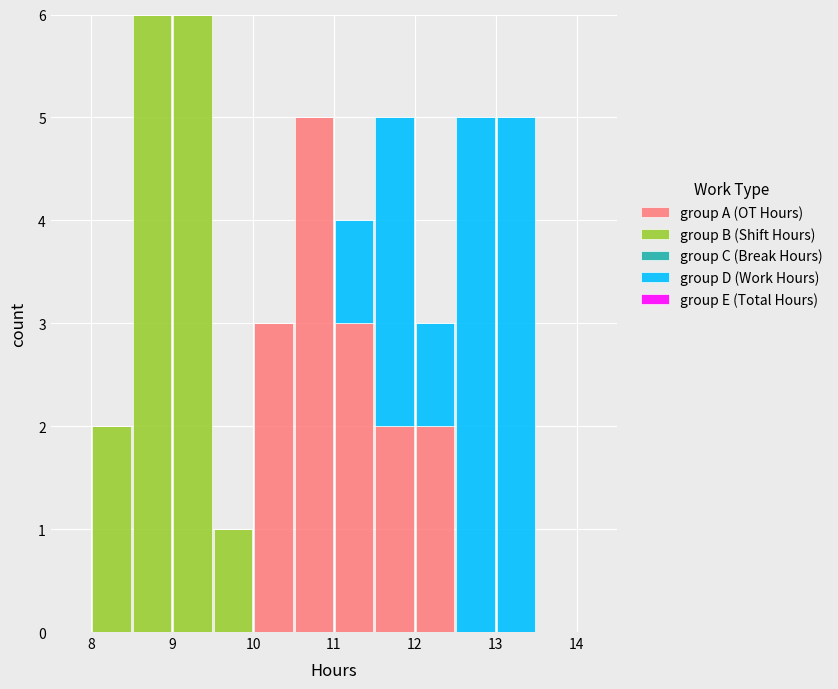

Reading left to right, transcribe this chart: for each stacked bar, give the range it covers on the x-axis and its total height. The values are not printed on the chart, so give them approximately, as read against the axis.

8.0 to 8.5: 2
8.5 to 9.0: 6
9.0 to 9.5: 6
9.5 to 10.0: 1
10.0 to 10.5: 3
10.5 to 11.0: 5
11.0 to 11.5: 4
11.5 to 12.0: 5
12.0 to 12.5: 3
12.5 to 13.0: 5
13.0 to 13.5: 5
13.5 to 14.0: 0